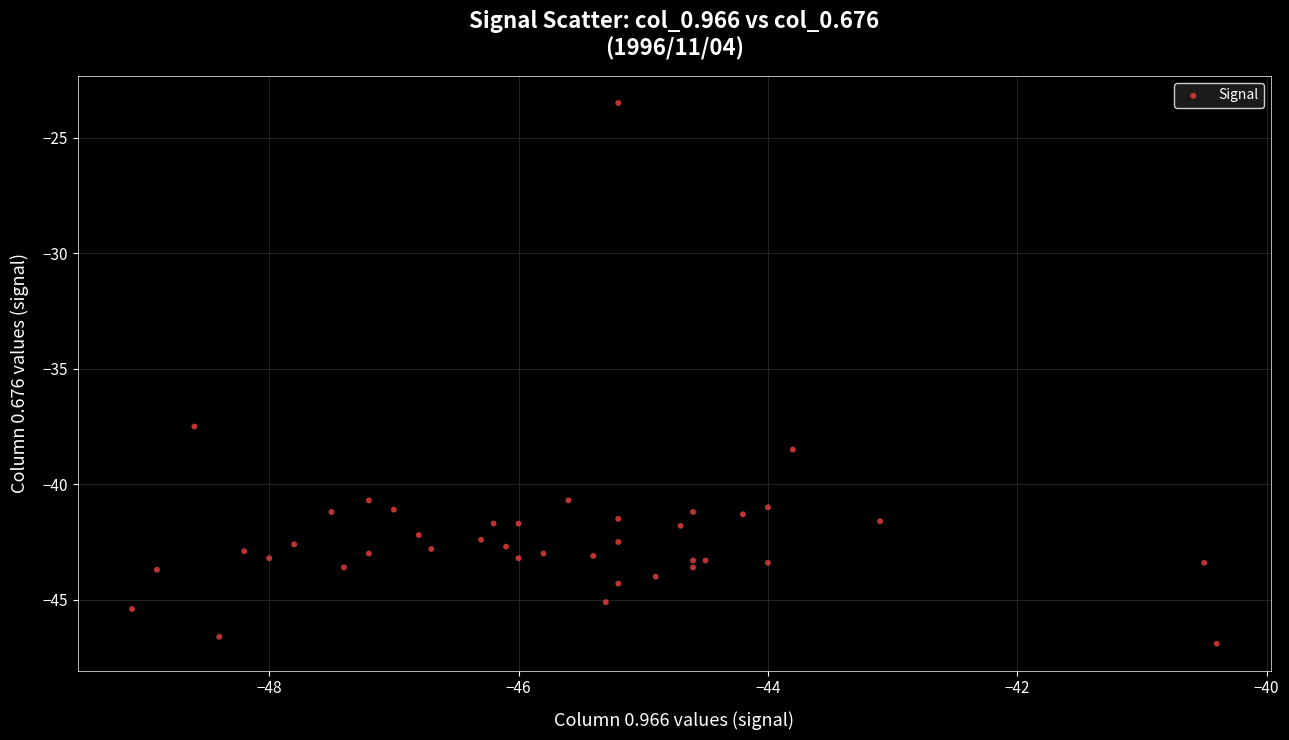

What is the range of X values (max minus min)?

8.7